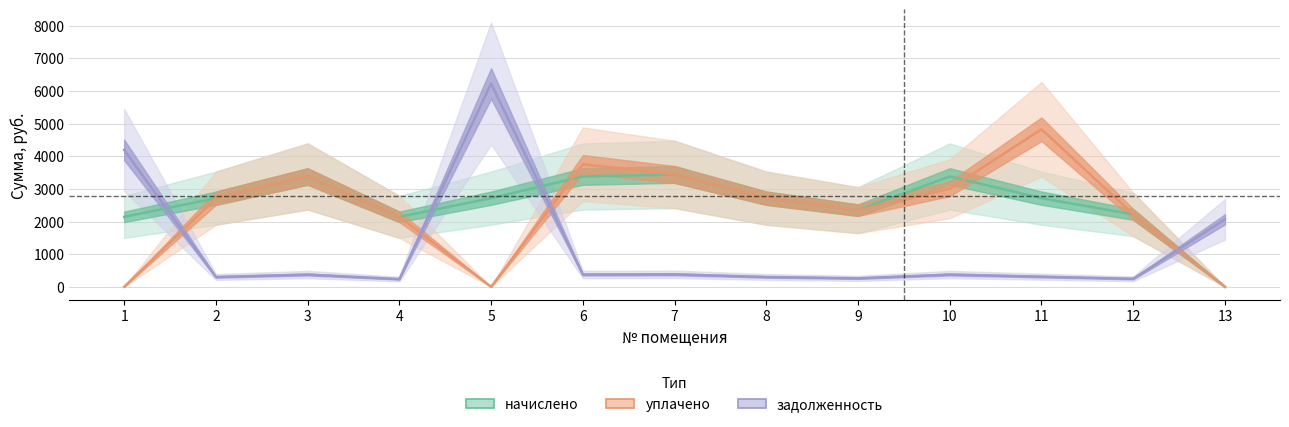

What is the spread (max minus min) of values at 10?

3002.9